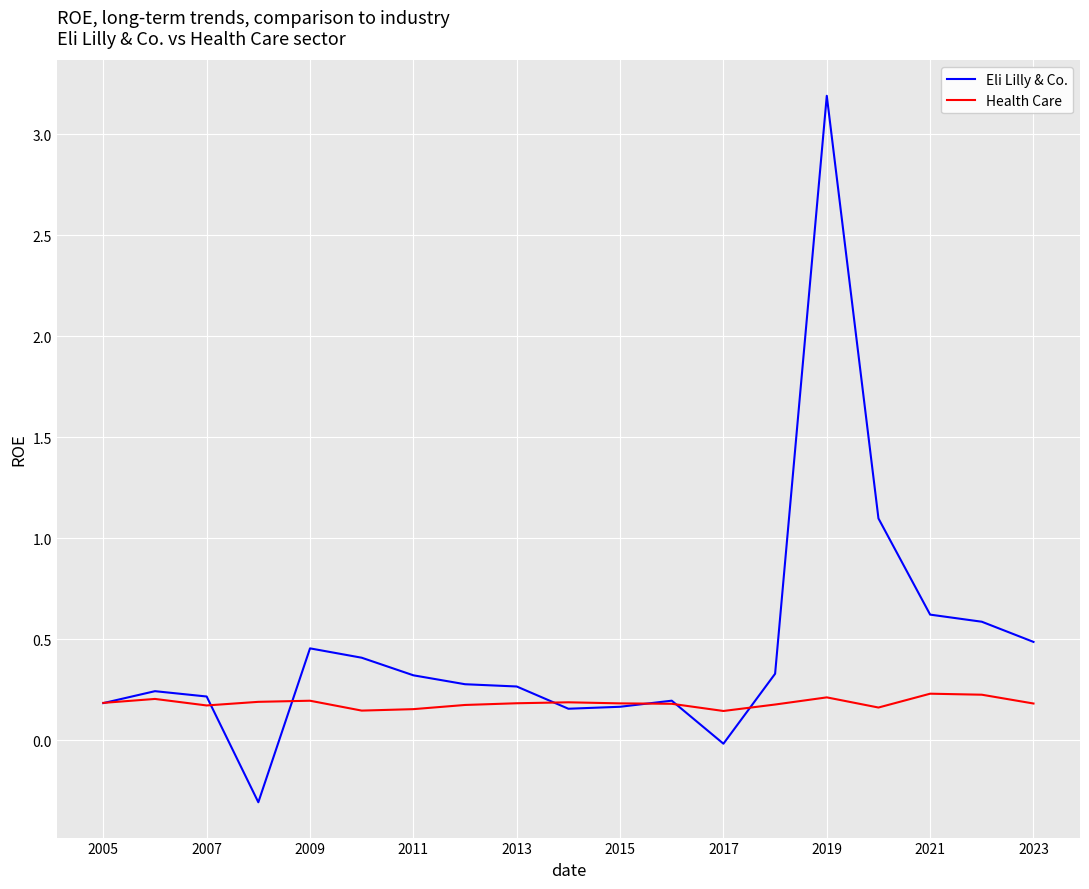

True or false: Eli Lilly & Co. and Health Care intersect in this chart.

True